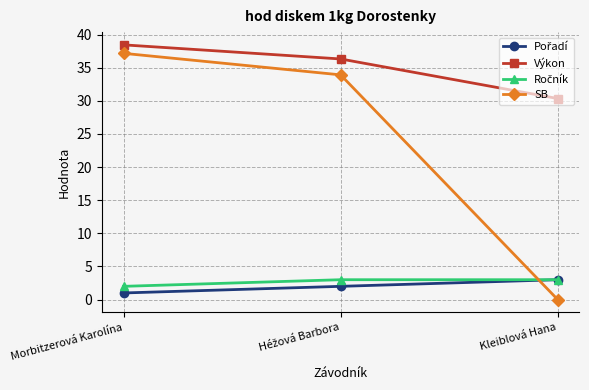

What is the average value of the SB series?

23.7